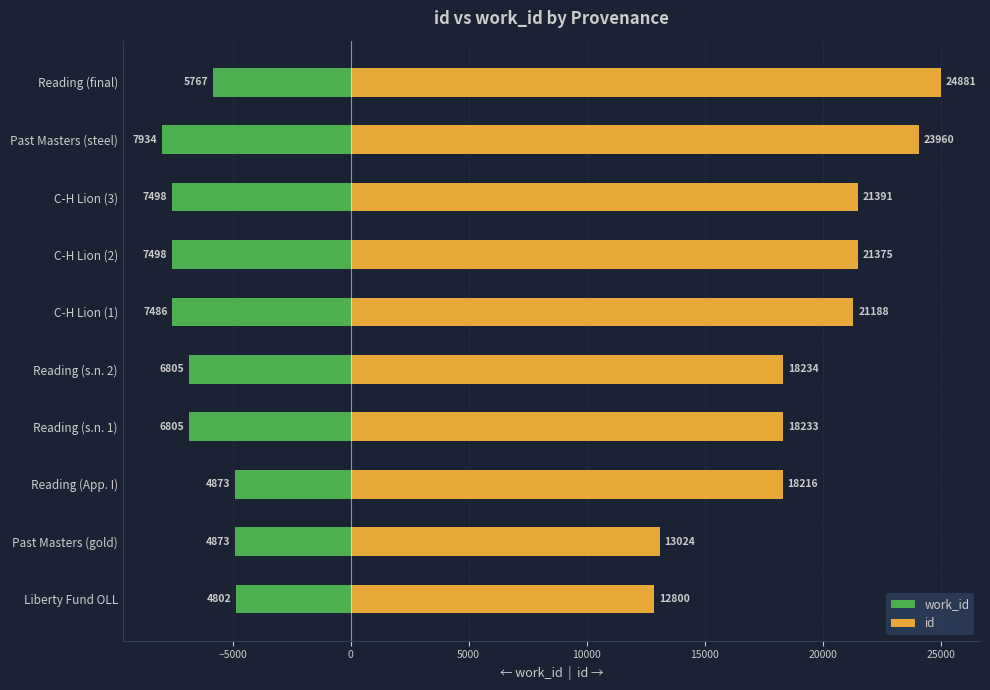

Reading left to right, extract all data points from this chart.

work_id: -4841.9	-4913.5	-4913.5	-6861.6	-6861.6	-7548.3	-7560.4	-7560.4	-8000.0	-5815.0
id: 12861.2	13086.3	18303.1	18320.2	18321.2	21289.3	21477.2	21493.3	24074.6	25000.0